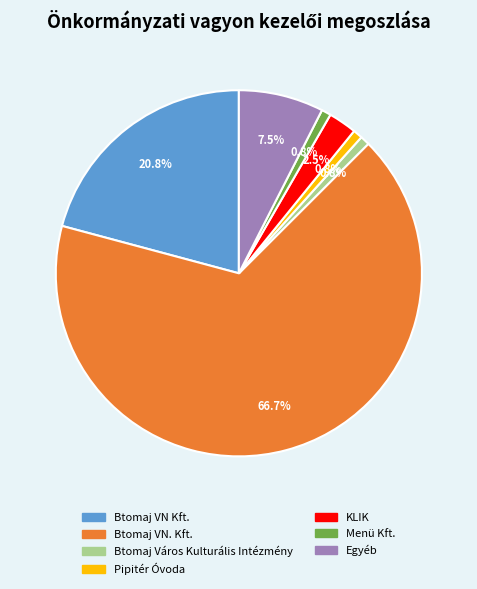

Between KLIK and Btomaj Város Kulturális Intézmény, which is larger?

KLIK